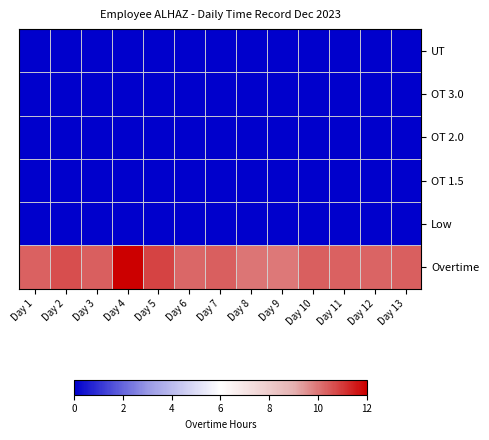

What is the total value across all series at Day 12?

10.3